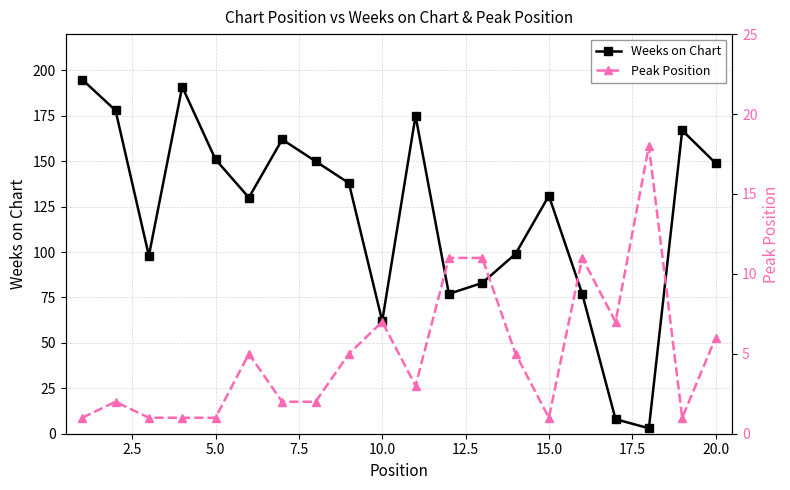

What is the maximum value for Peak Position?

18